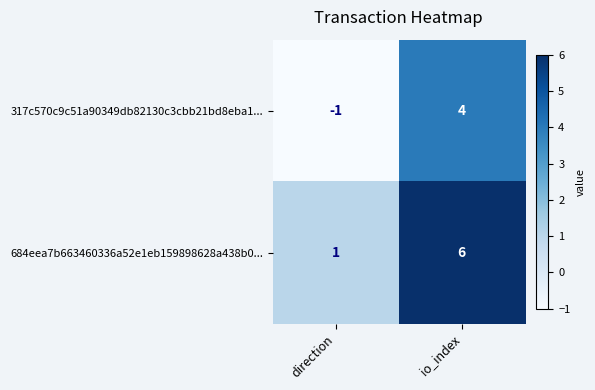

At which label is 684eea7b663460336a52e1eb159898628a438b0... closest to 3?

direction